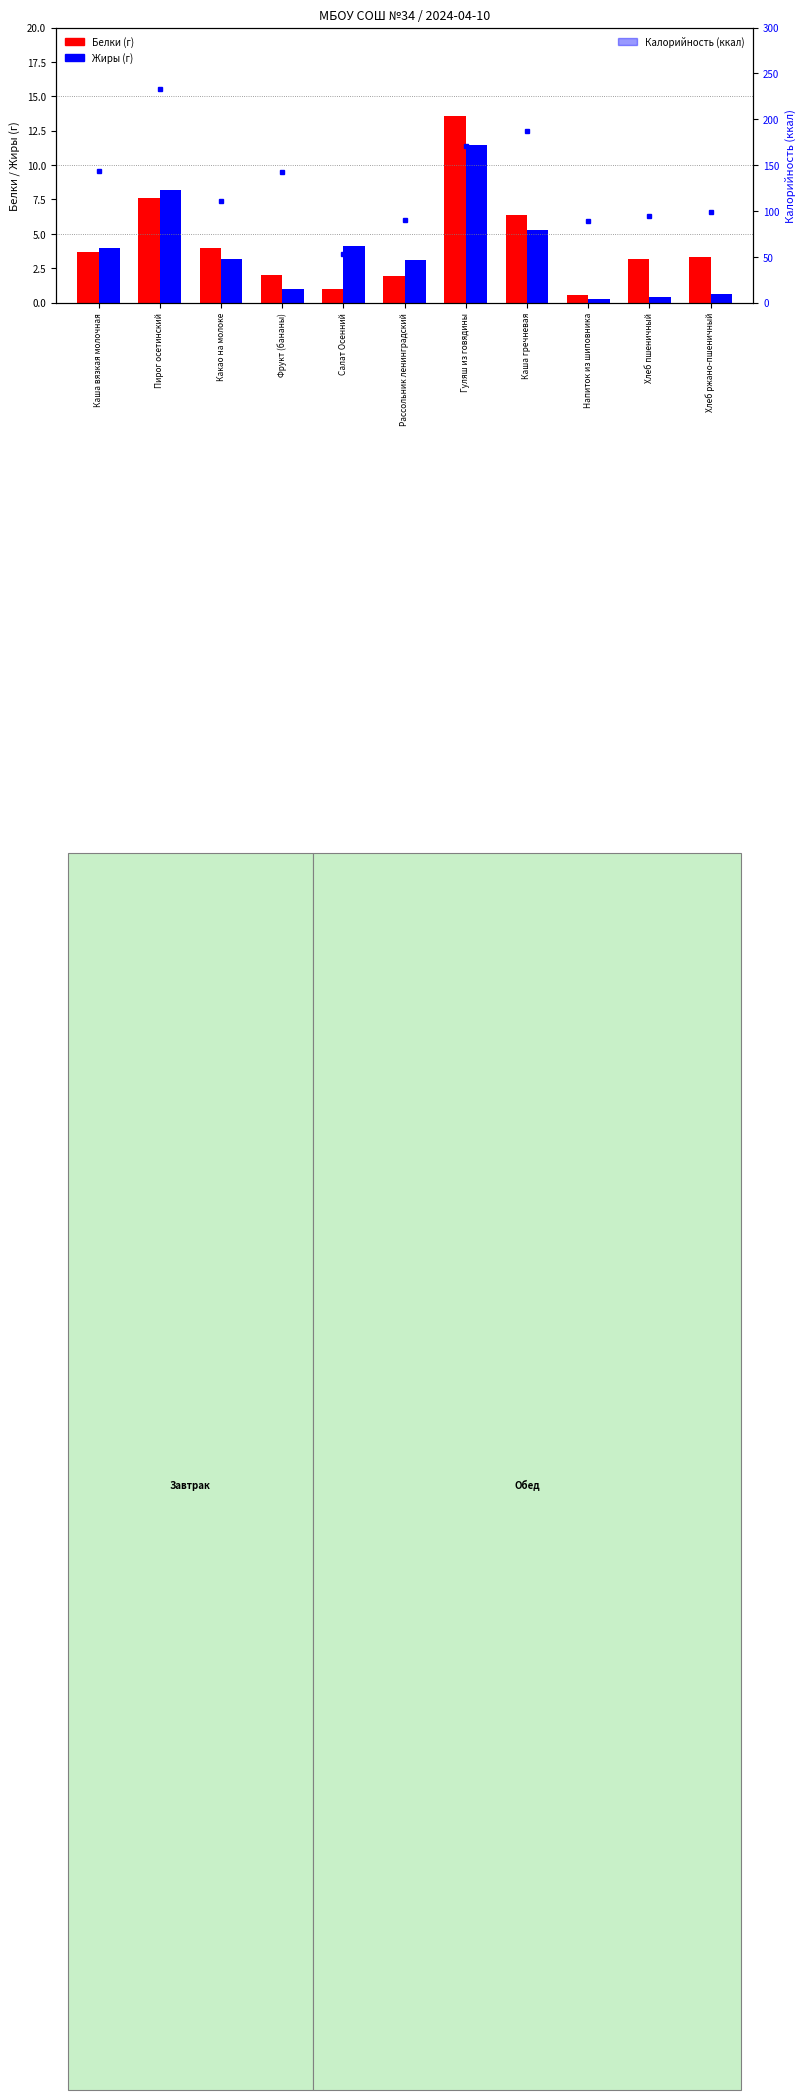

Where is Калорийность (ккал) nearest to the value 142?

Фрукт (бананы)